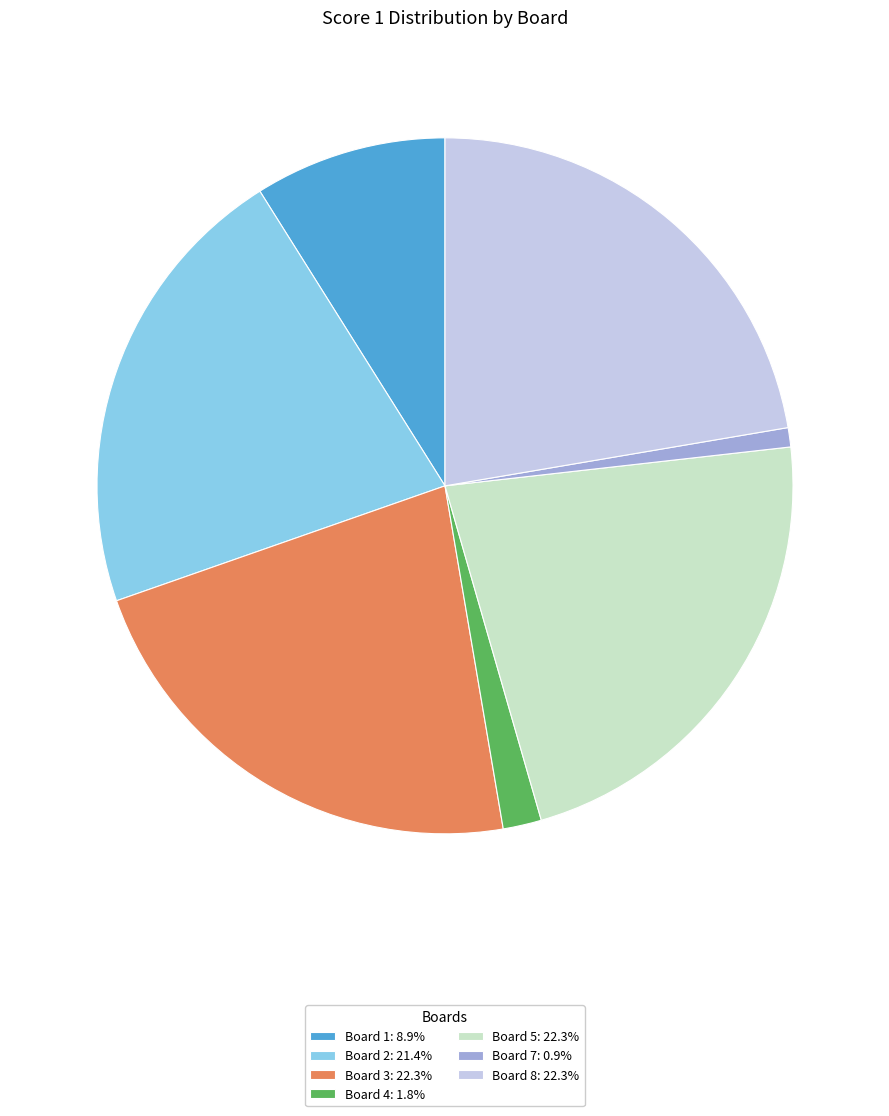

What is the ratio of the value at Board 5: 22.3% to the value at Board 2: 21.4%?

1.0